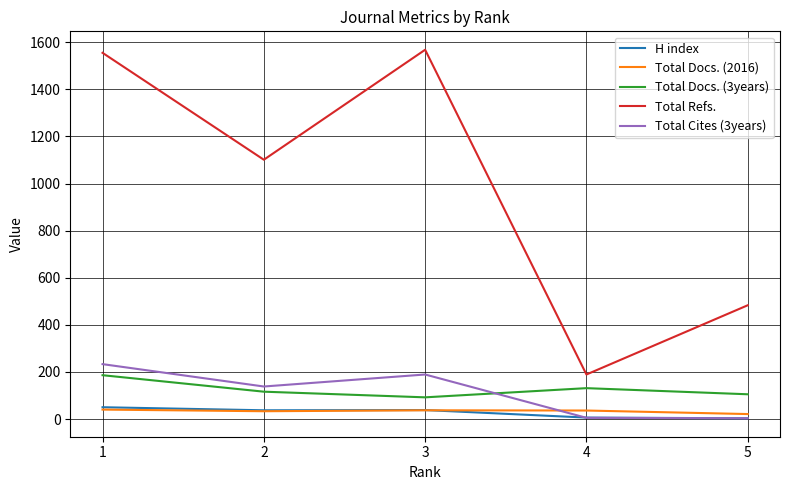

Is this an area chart (filled region under the line)?

No